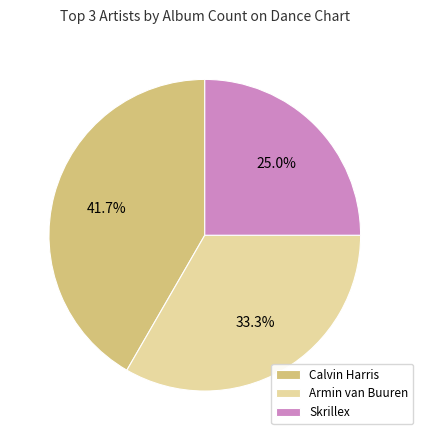

Which has a higher value, Calvin Harris or Armin van Buuren?

Calvin Harris